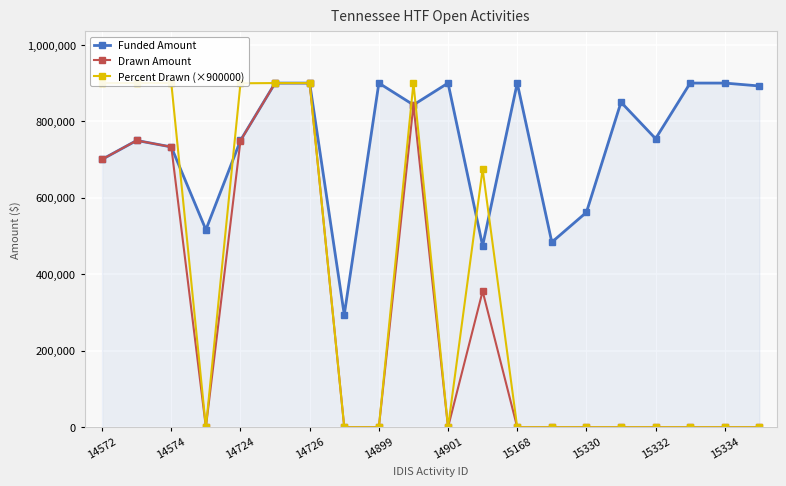

The value of Funded Amount at 14574 is 242994.1. True or false?

False